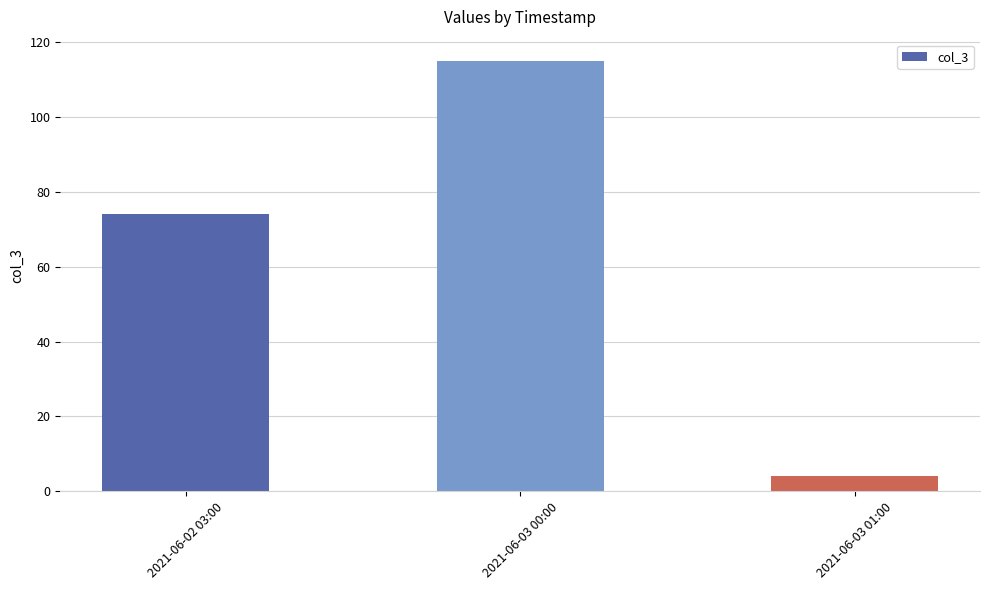

Reading left to right, extract all data points from this chart.

2021-06-02 03:00=74	2021-06-03 00:00=115	2021-06-03 01:00=4